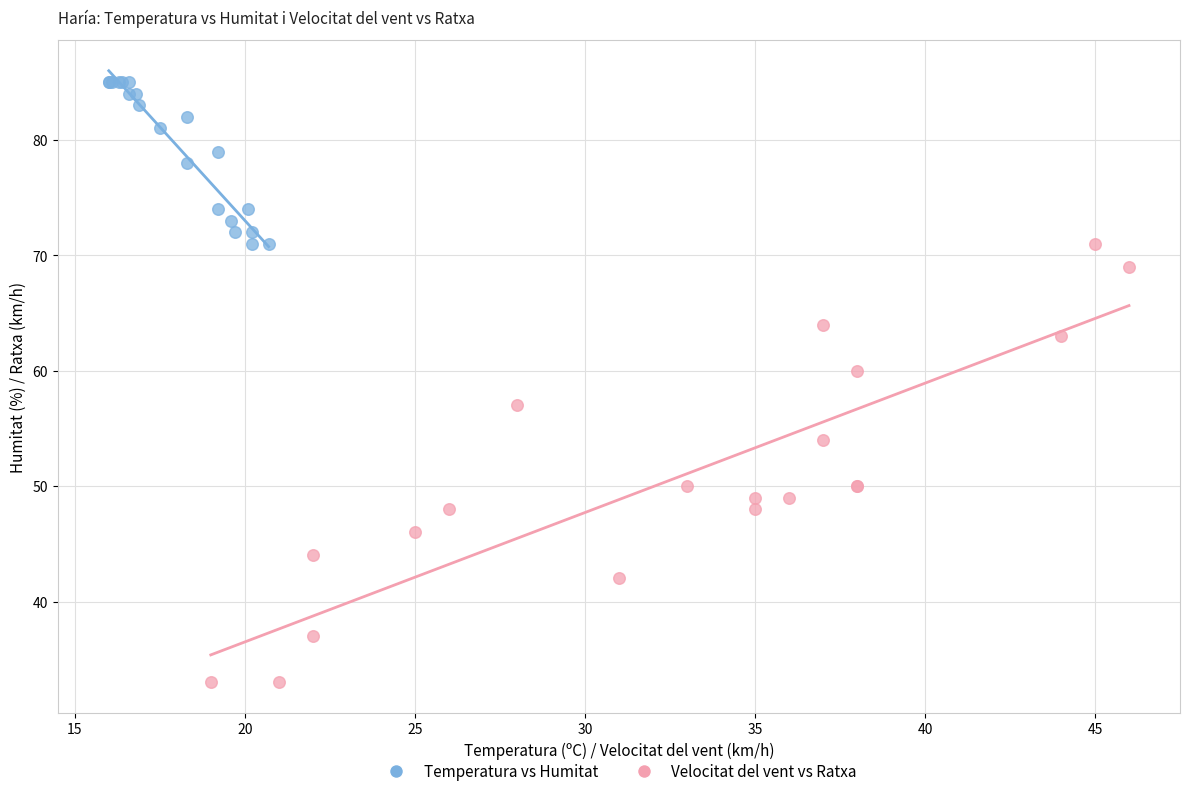

Which series has the largest Y range (max minus min)?

Velocitat del vent vs Ratxa